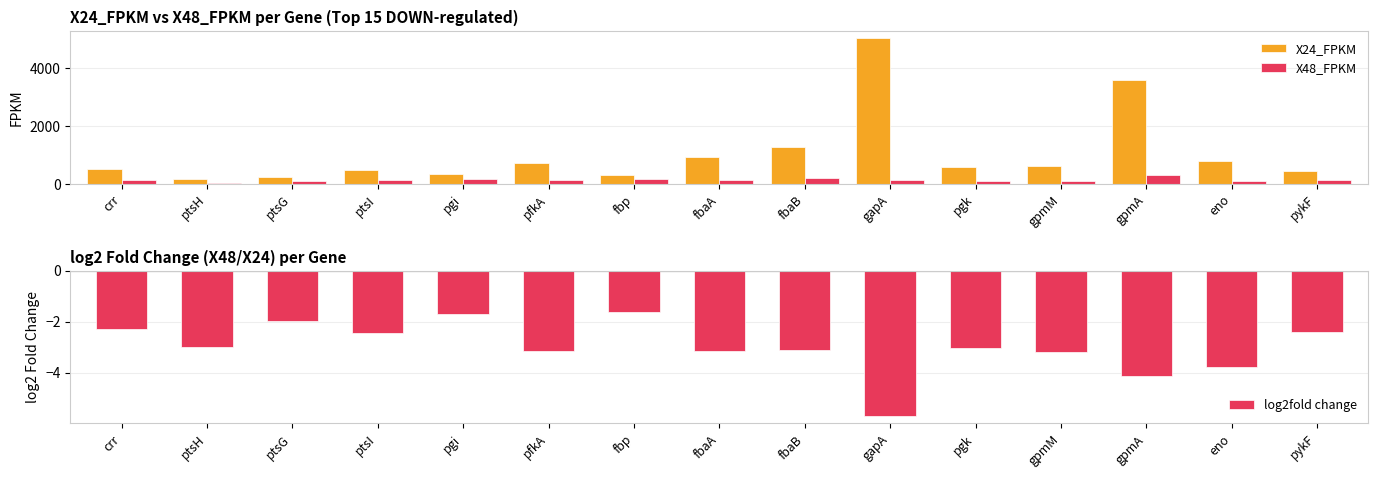

What is the label of the 14th bar from the left?

eno